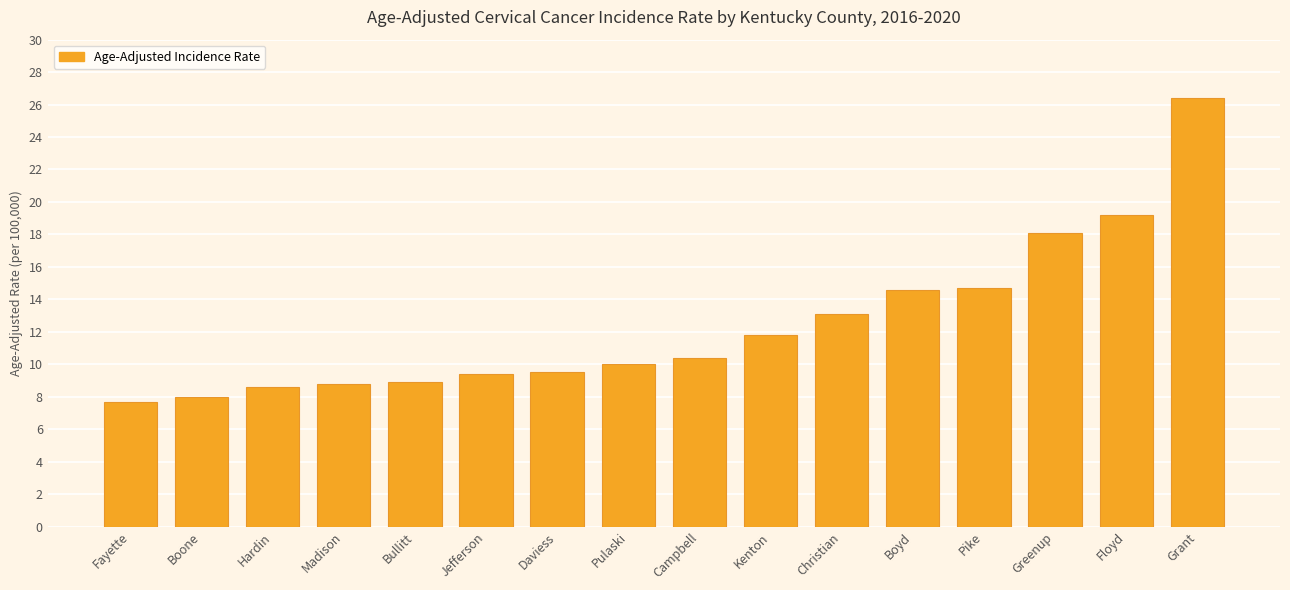

What is the ratio of the value at Floyd to the value at Pike?

1.3